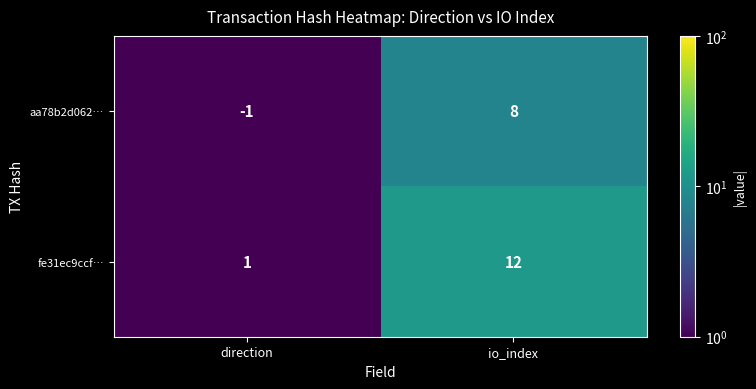

What is the total value across all series at direction?

0